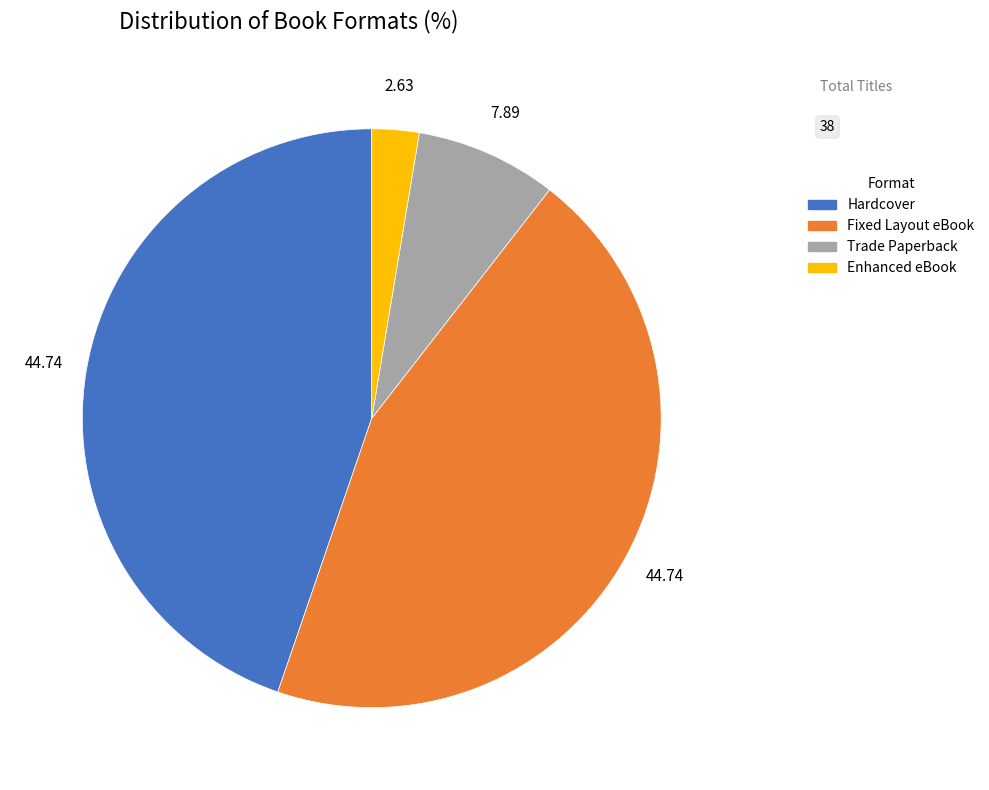

Does any single category account for the majority?

No